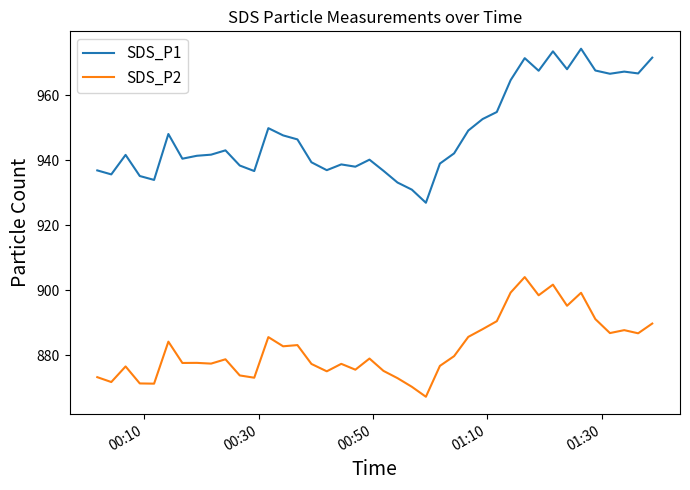

Which series has the largest total across all categories?

SDS_P1